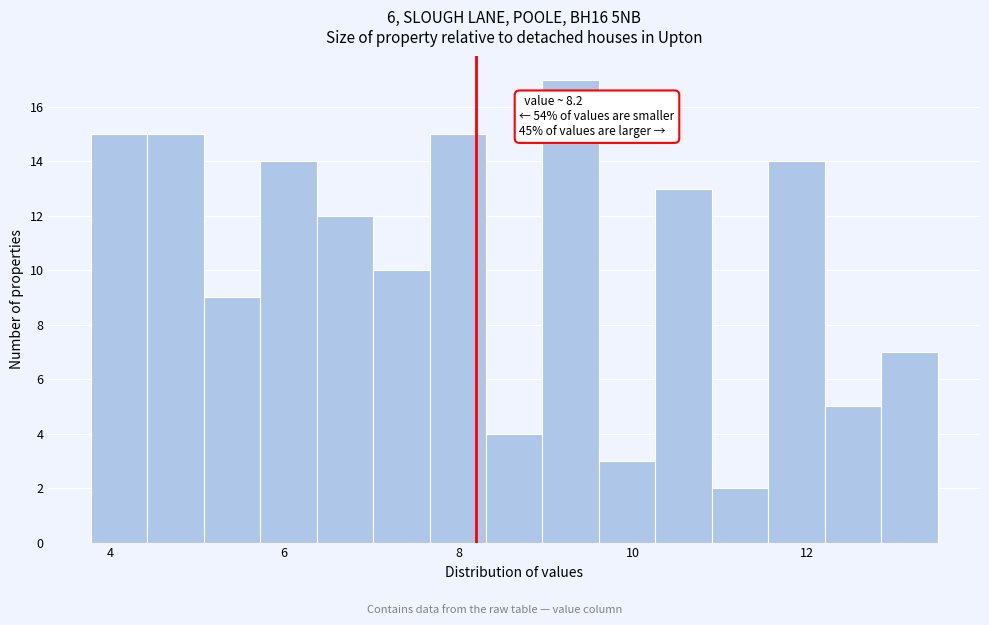

Around what value on the x-axis is the tallest bar? Give the approximate position of its centre, as read against the axis.

9.2